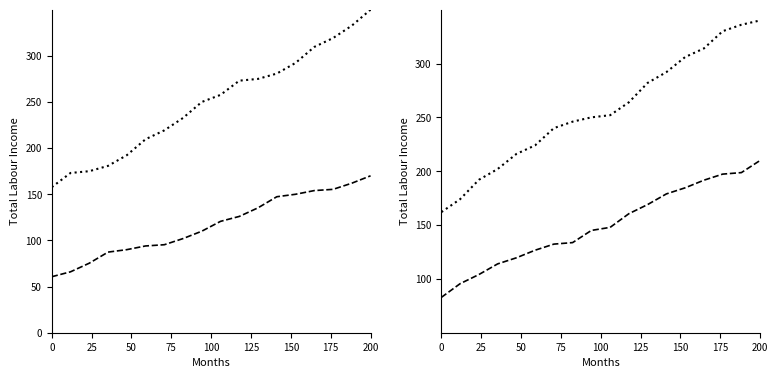

What is the sum of all col_5 values?

4622.0